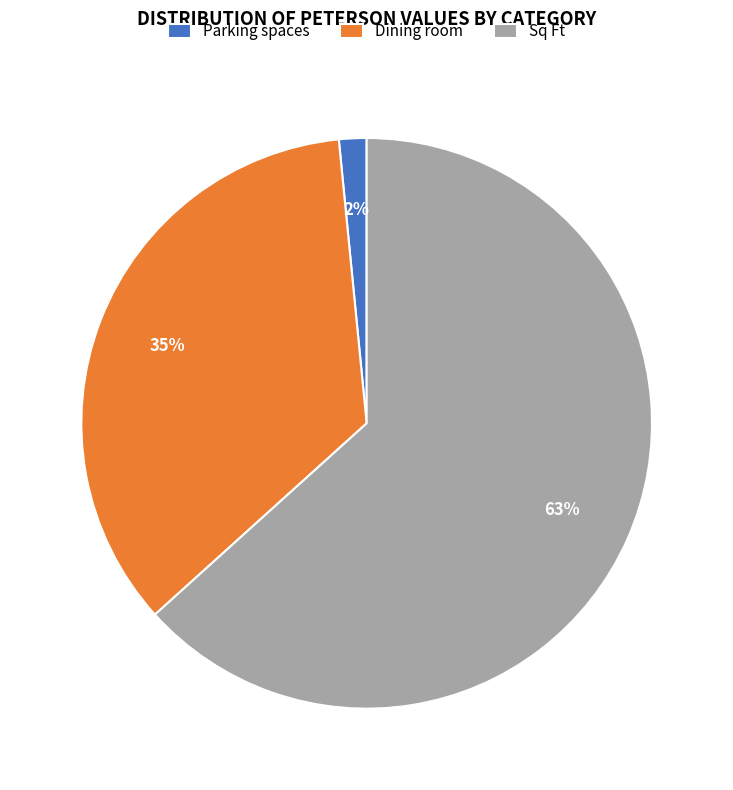

What percentage is the Parking spaces slice, to the nearest percent?

2%